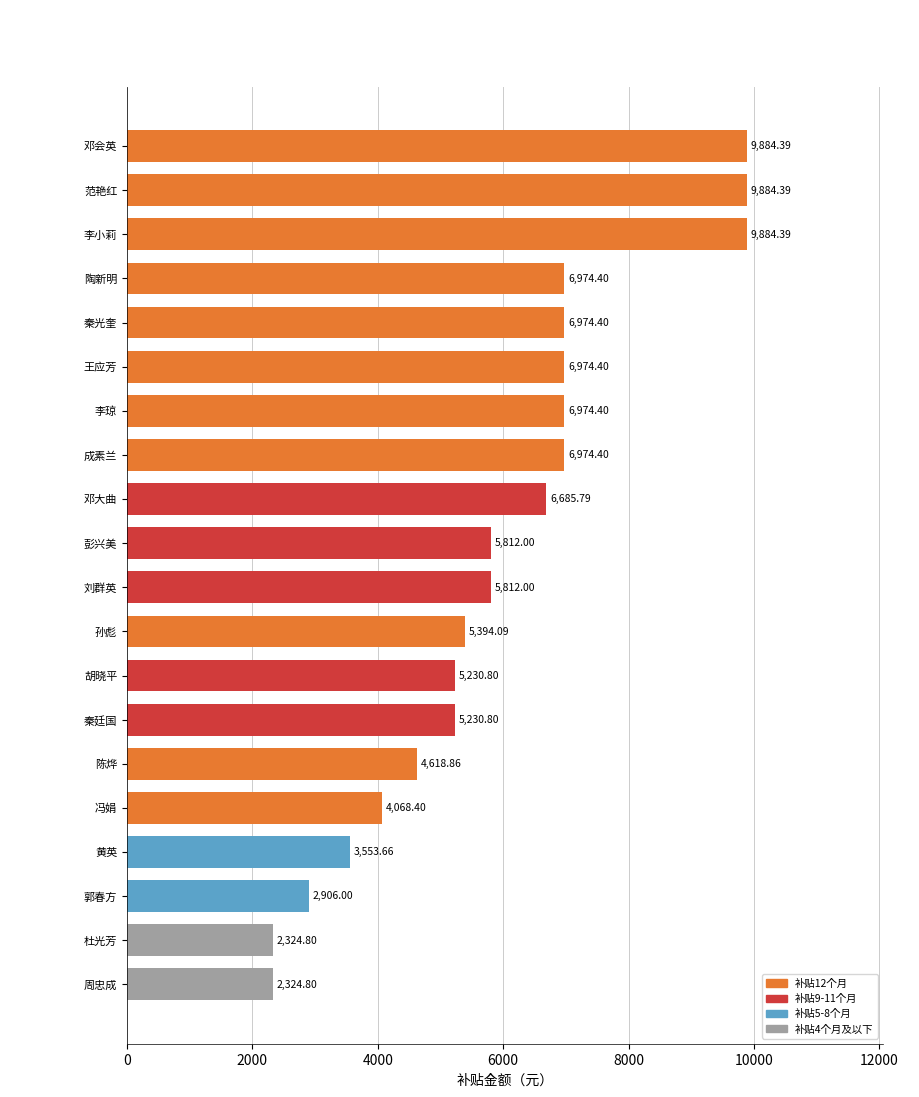

Are the bars grouped side by side (vs. stacked)?

No